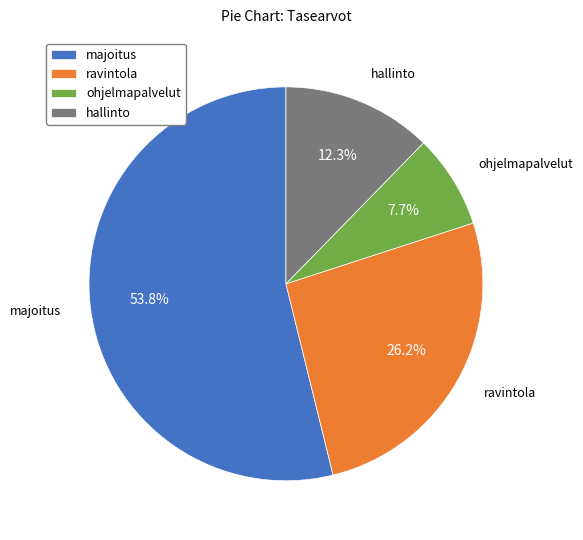

How much of the chart is everything except majoitus?

46.2%